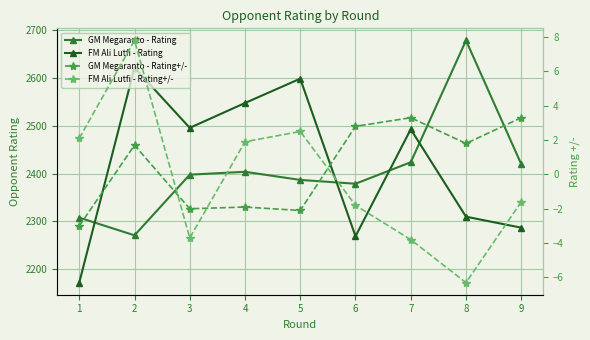

What is the difference between the second highest and minimum values in the FM Ali Lutfi - Rating series?

427.0